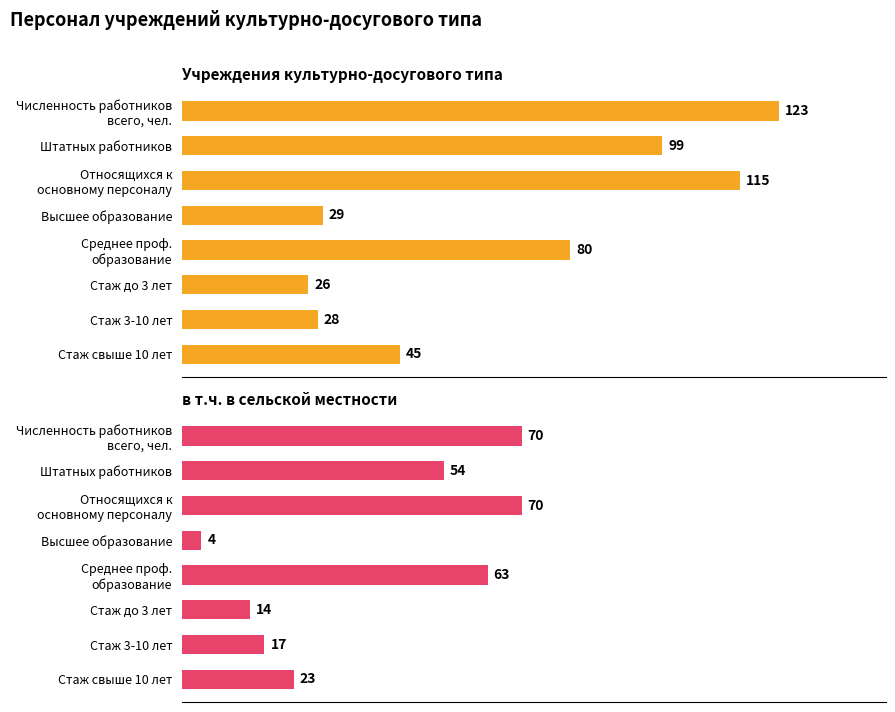

How many bars are there in each group?

2